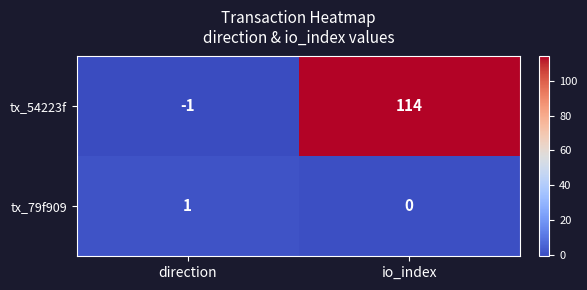

Reading left to right, list all the values displayed in this chart.

tx_54223f: direction=-1	io_index=114
tx_79f909: direction=1	io_index=0